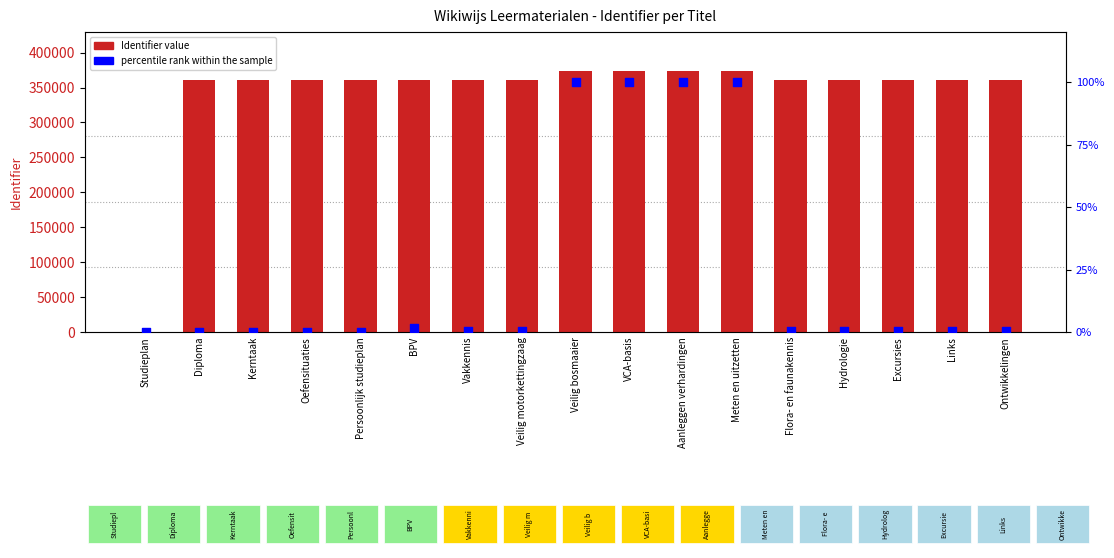

At which category is the sum across all series the highest?

Meten en uitzetten